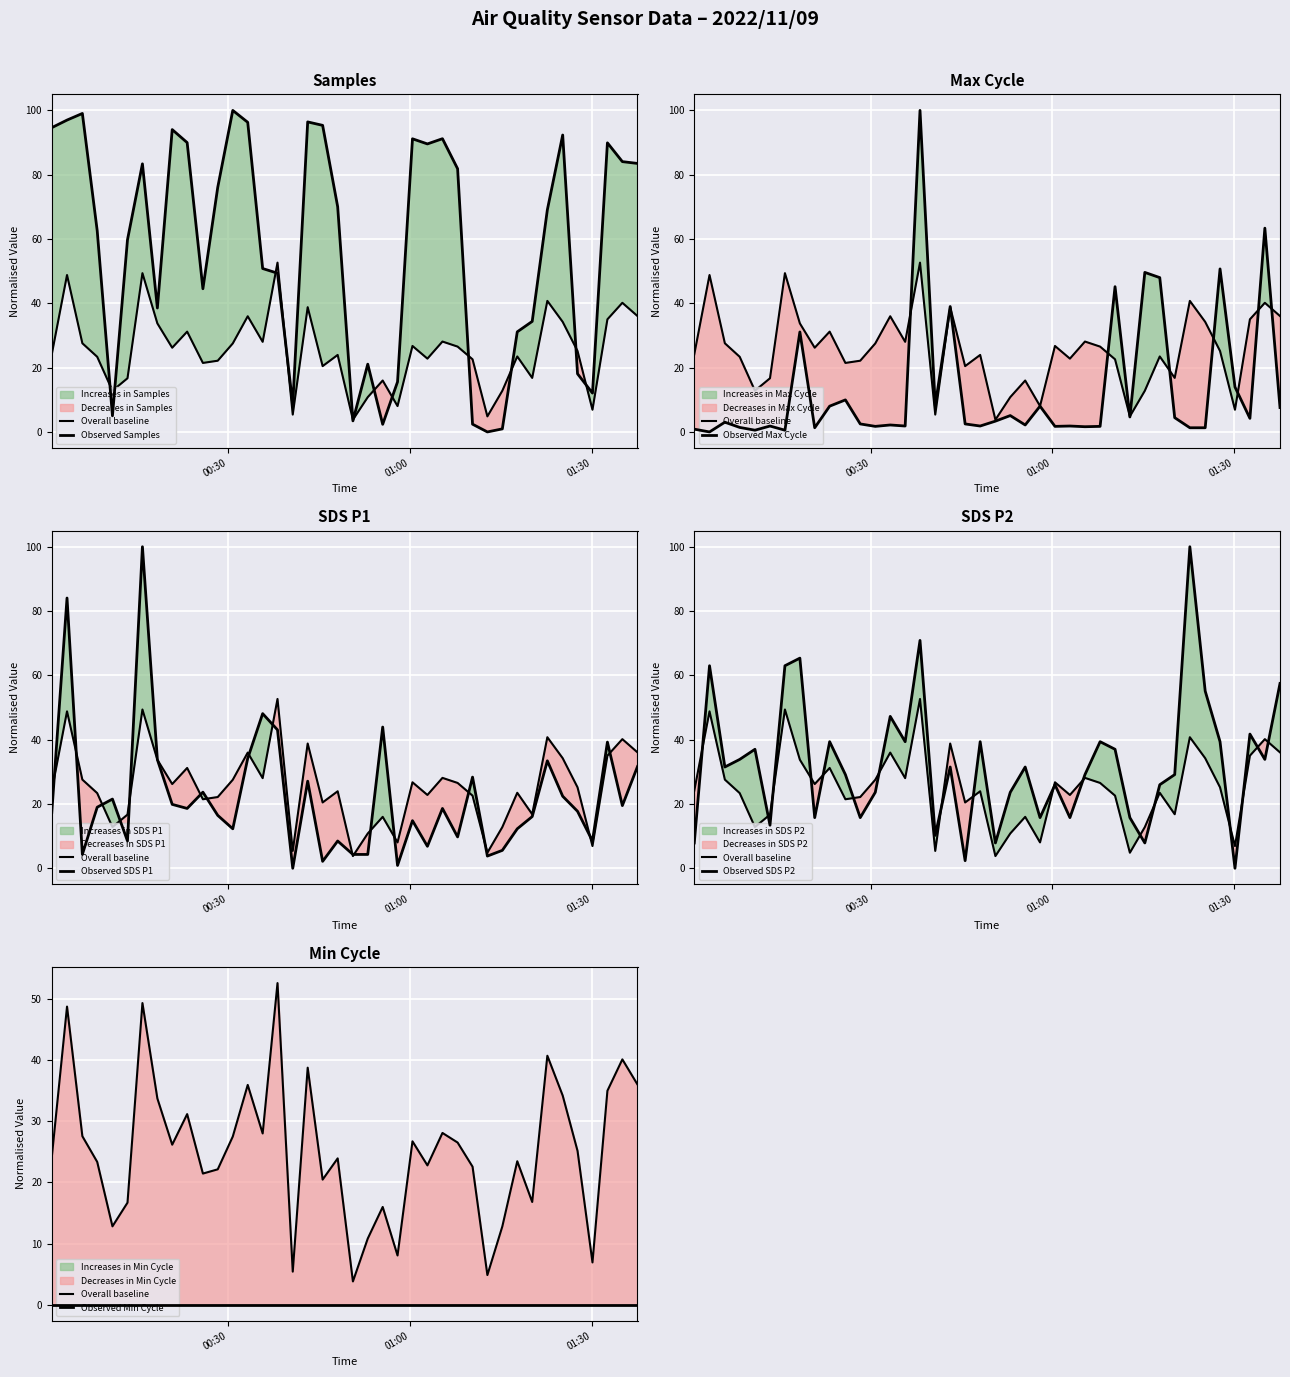

What is the greatest value displayed?

100.0